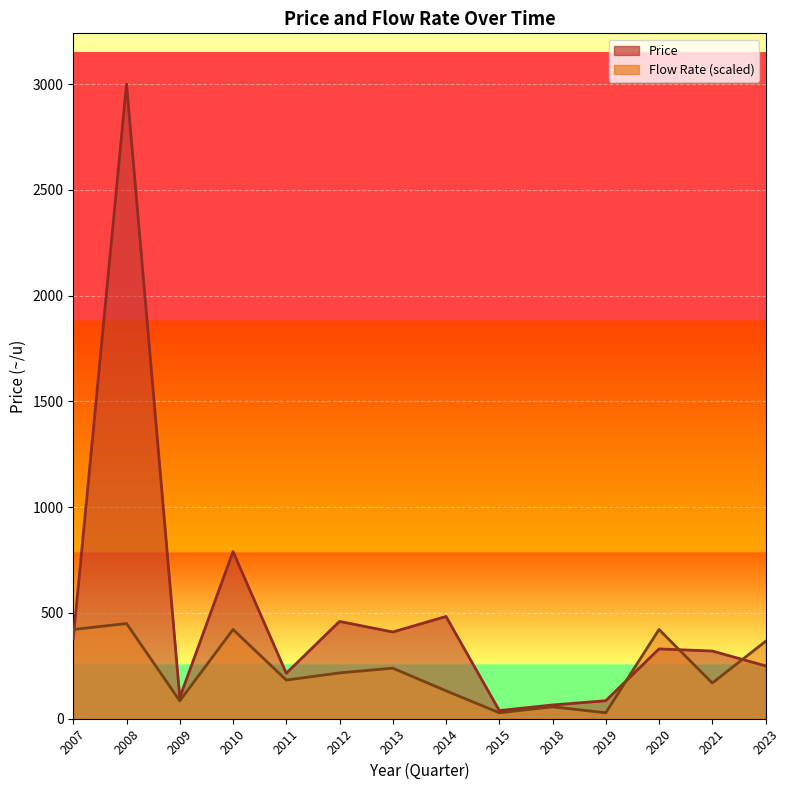

Reading left to right, extract all data points from this chart.

Price: 380.0	3000.0	100.0	790.0	215.0	460.0	410.0	483.3	38.6	65.0	85.0	330.0	320.0	250.0
Flow Rate: 421.9	450.0	84.4	421.9	182.8	216.6	239.1	132.2	28.1	56.2	28.1	421.9	168.8	365.6